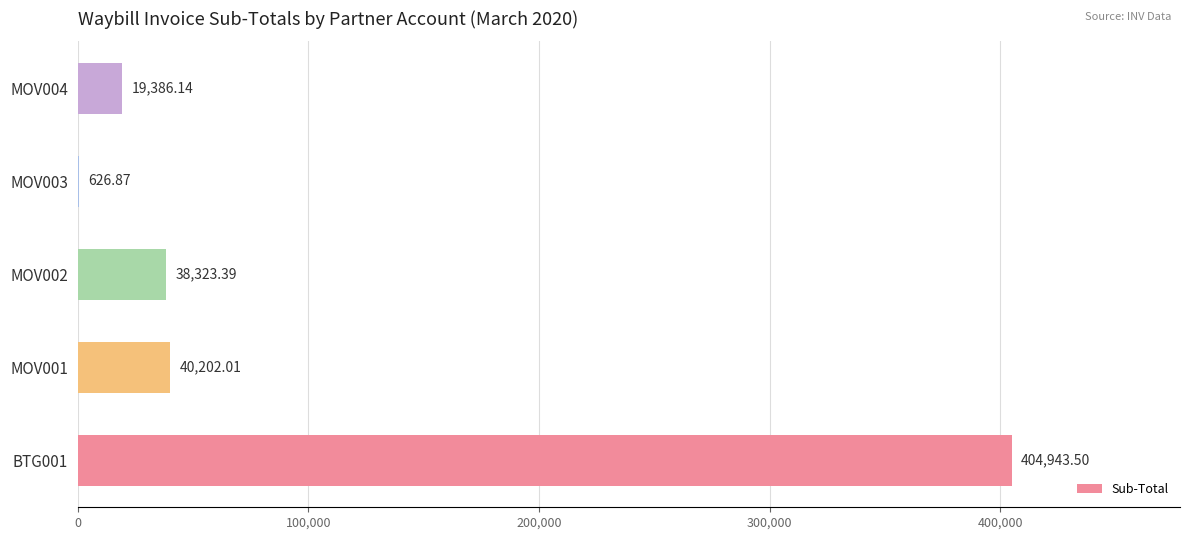

What is the sum of all values?

503481.9